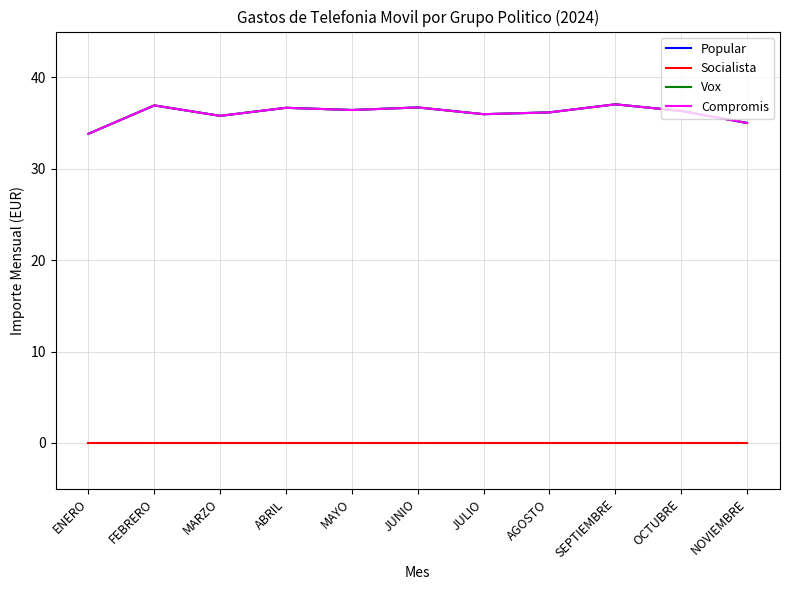

The Popular series shows 36.7 at JUNIO. True or false?

True